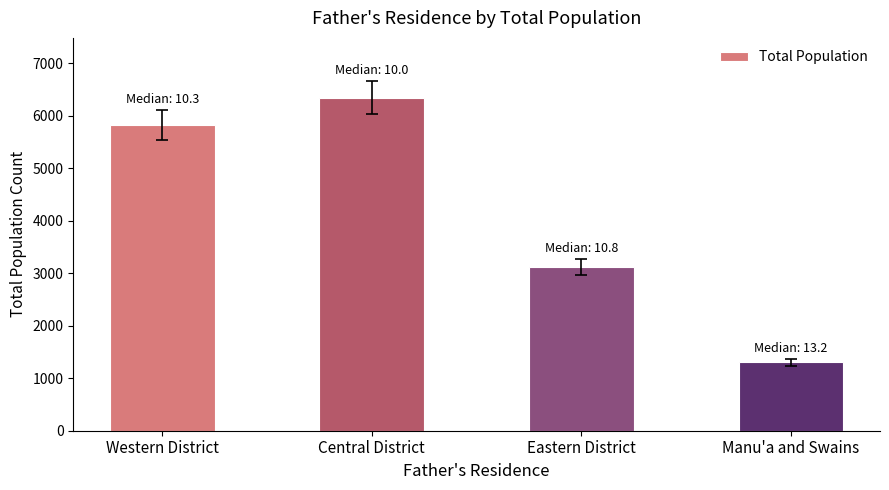

Are the bars horizontal?

No